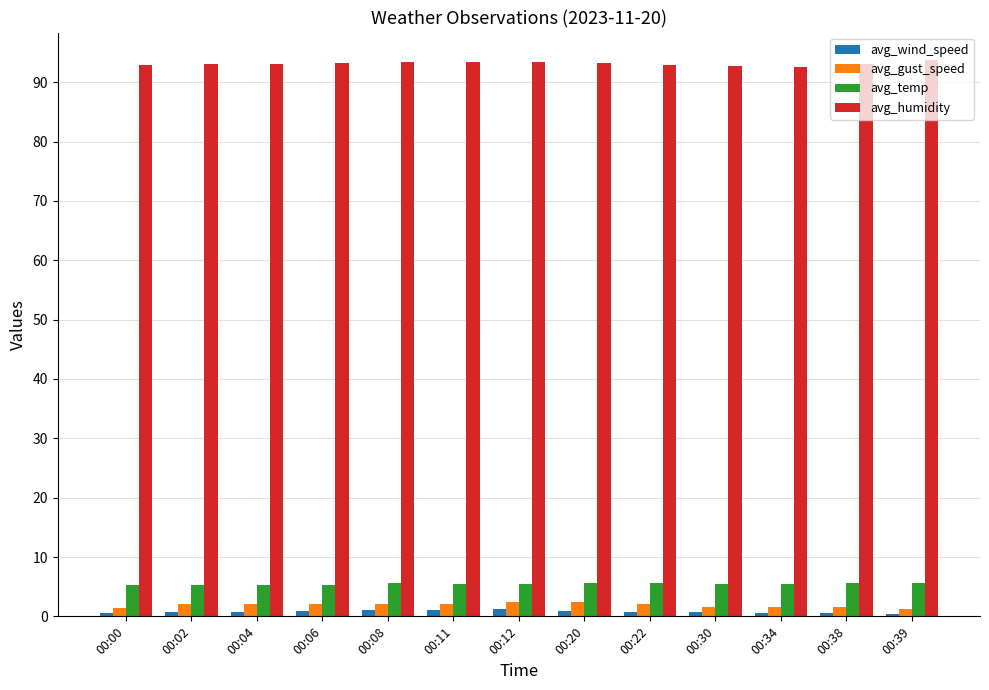

How many distinct data groups are displayed?

4